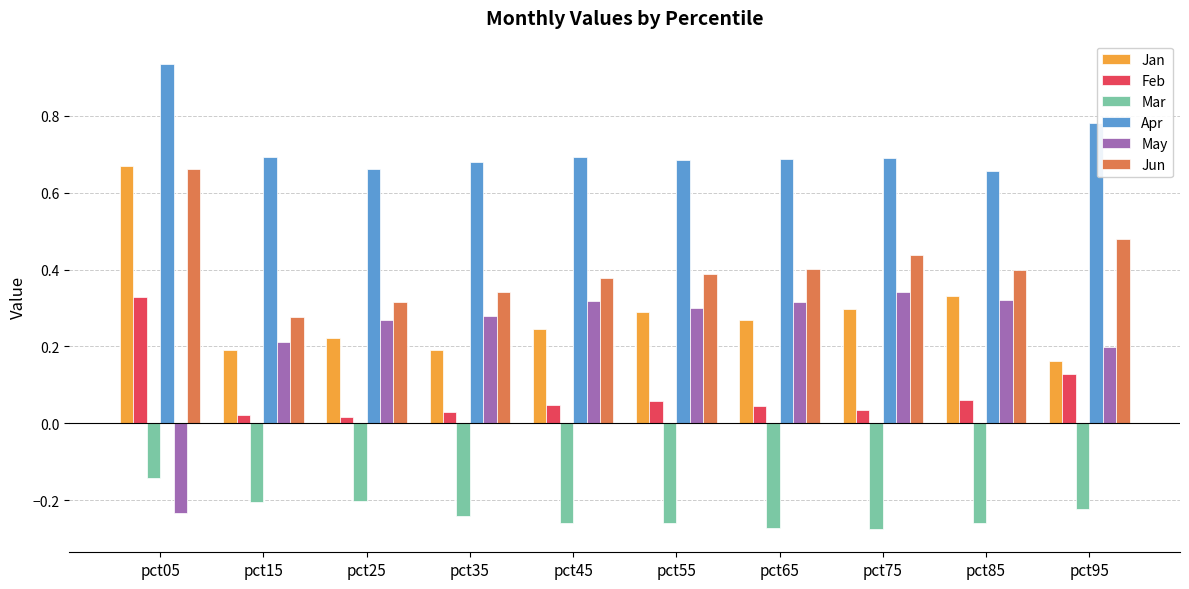

Count the Apr values in the range 0 to 1.

10